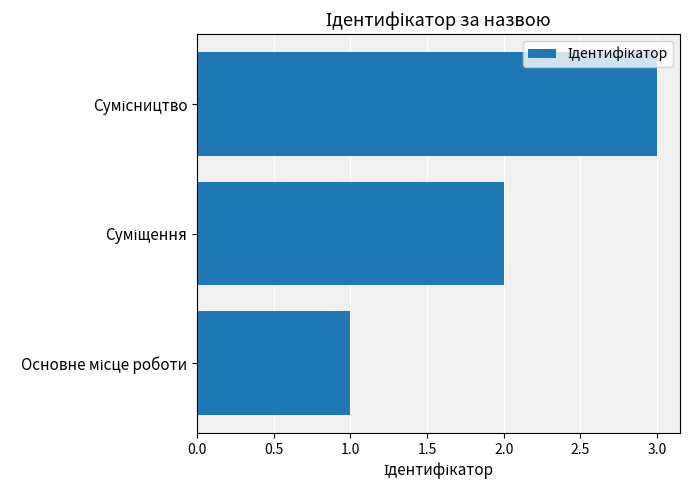

What is the maximum value shown in the chart?

3